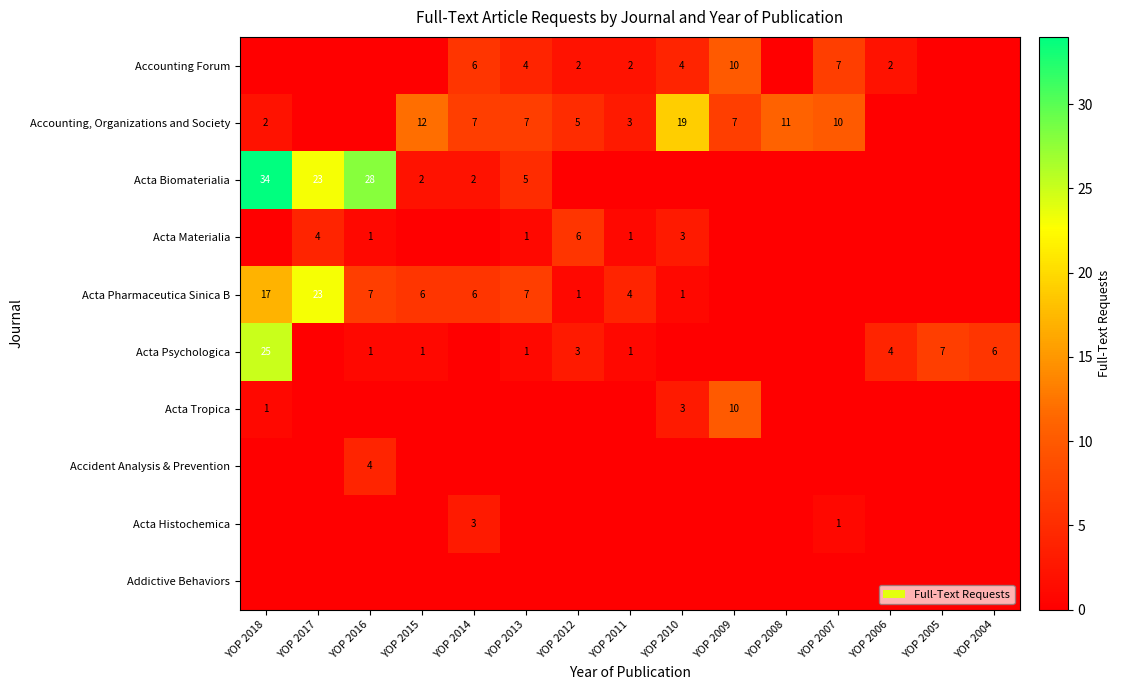

True or false: Acta Pharmaceutica Sinica B has a value of 17 at YOP 2018.

True